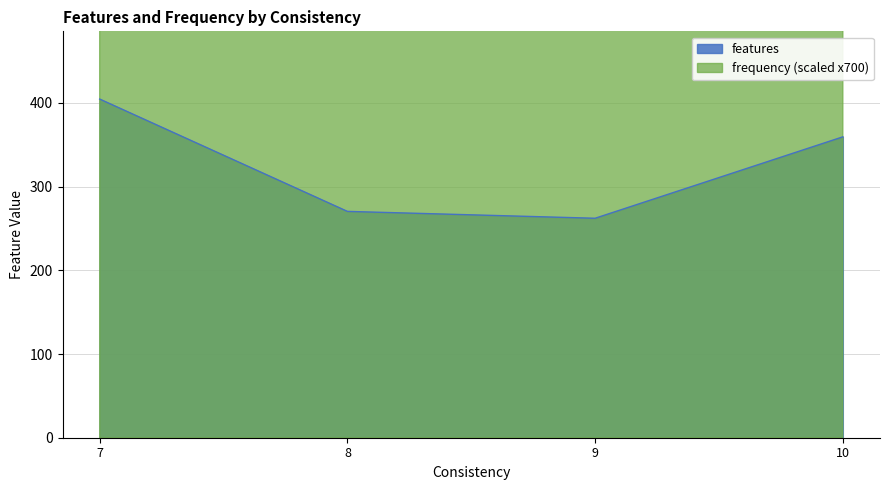

True or false: features has more than 2 points higher than both neighbors.

False